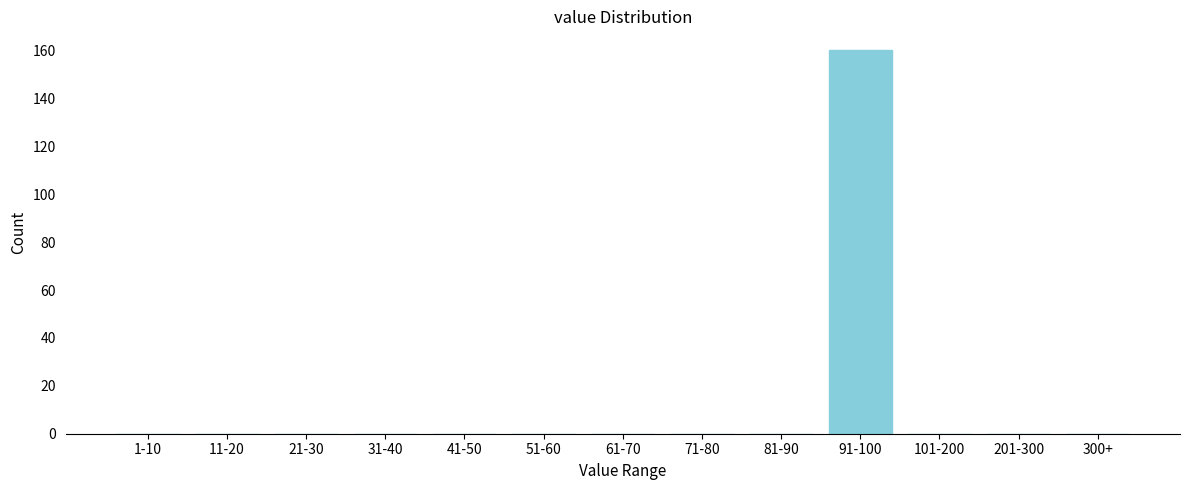

Reading left to right, what are all the values shown in this chart?

1-10=0	11-20=0	21-30=0	31-40=0	41-50=0	51-60=0	61-70=0	71-80=0	81-90=0	91-100=160	101-200=0	201-300=0	300+=0